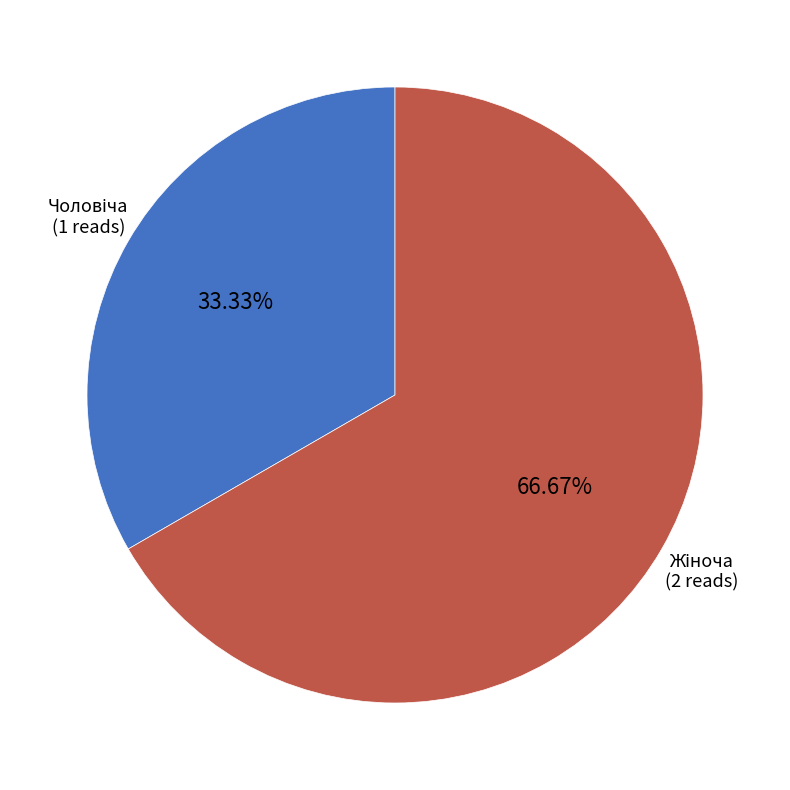

To the nearest percent, what is the difference between the largest and smallest slice percentages?

33%